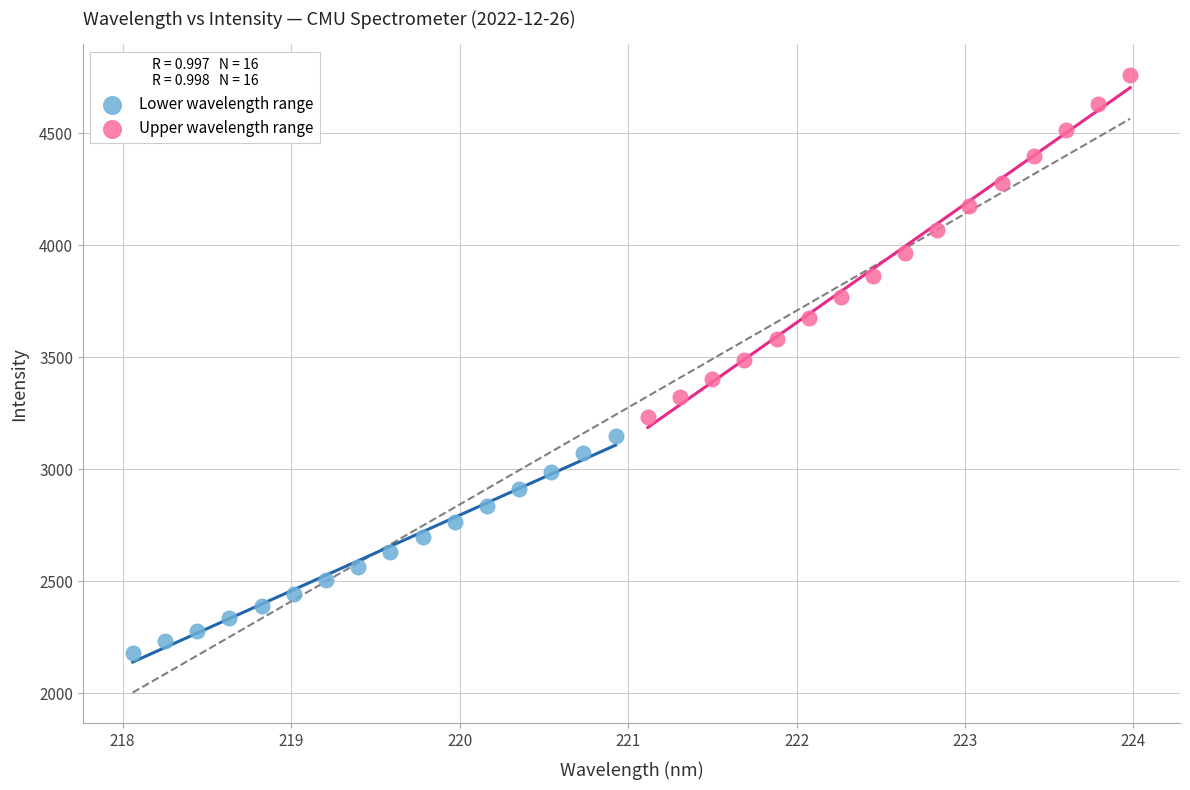

Which series reaches the minimum Y coordinate?

Lower wavelength range